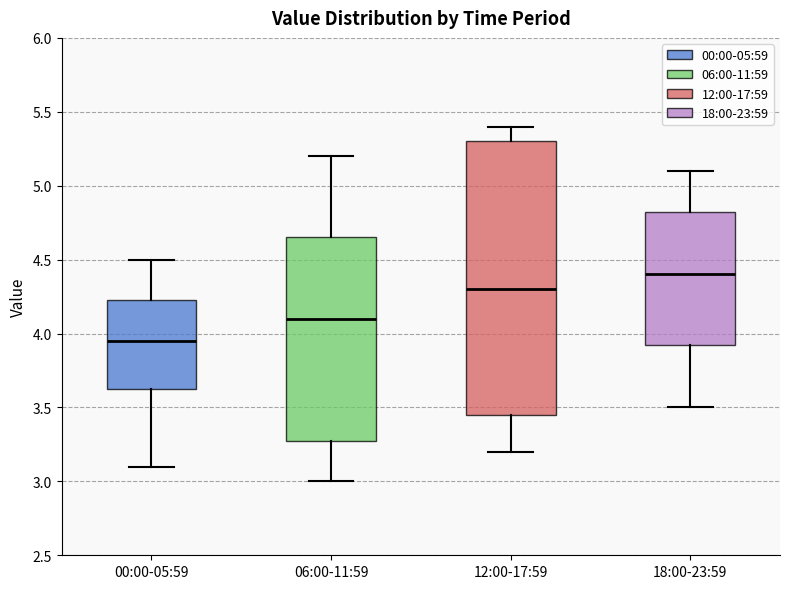

Which box is the tallest, from its lower edge to its upper edge?

12:00-17:59